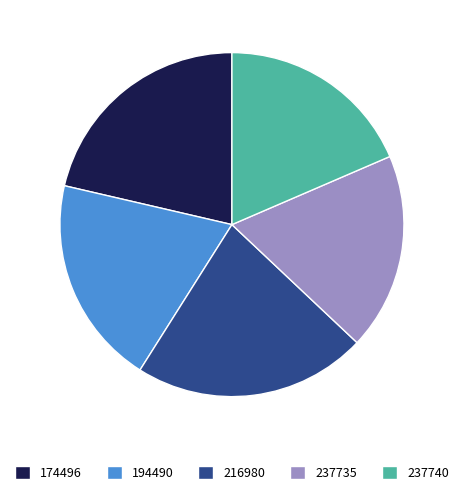

Between 216980 and 237735, which is larger?

216980